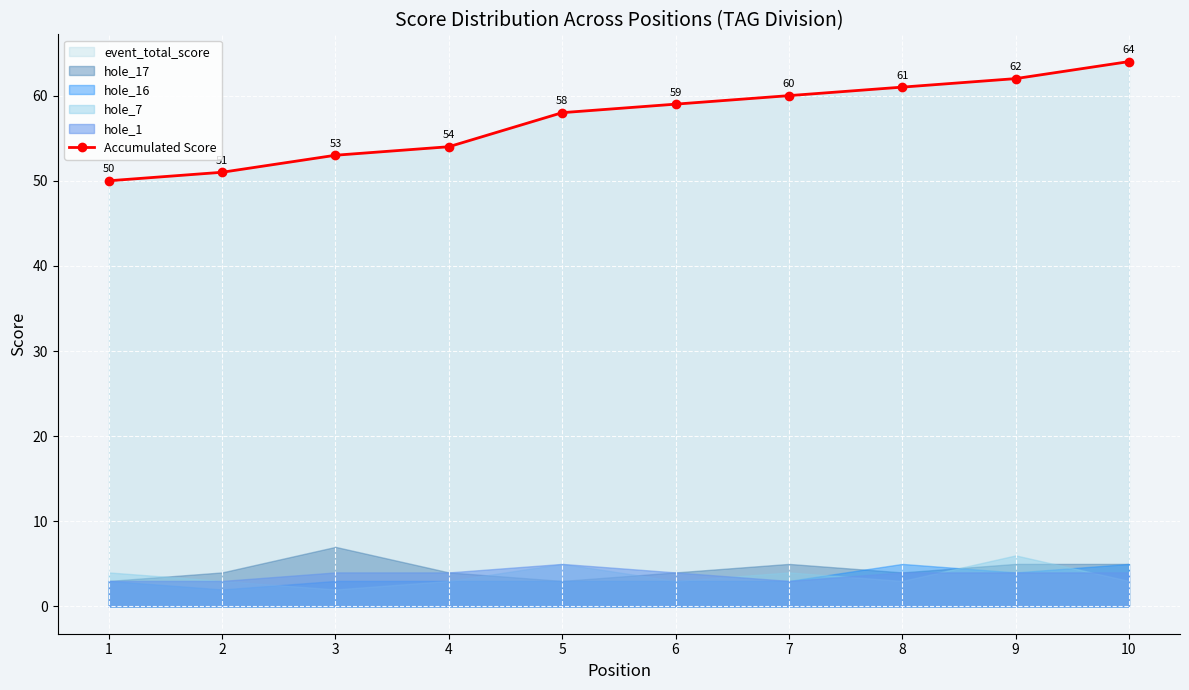

At which label does the data first exceed 59?

7